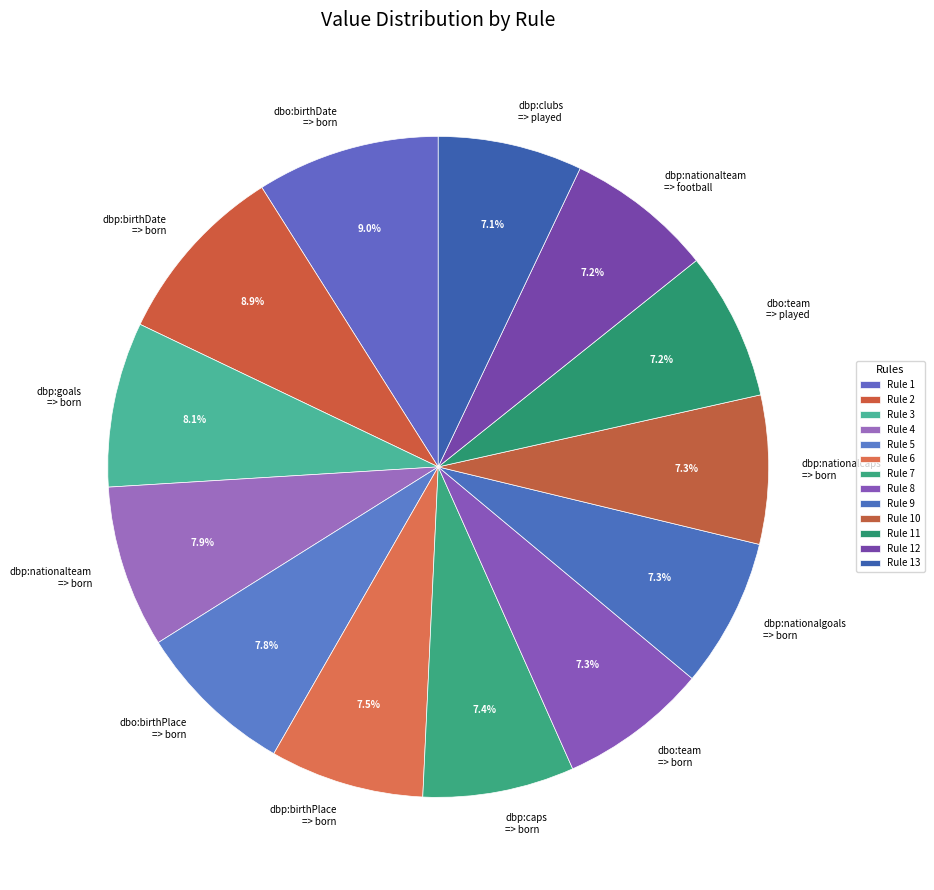

Is there a majority slice in this chart?

No